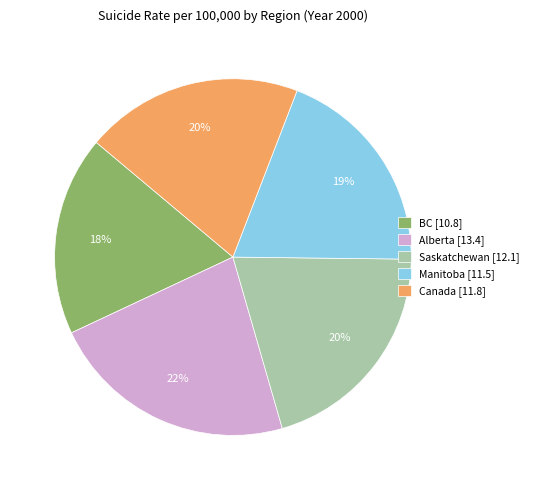

Combined, do Canada and Manitoba account for over 50%?

No